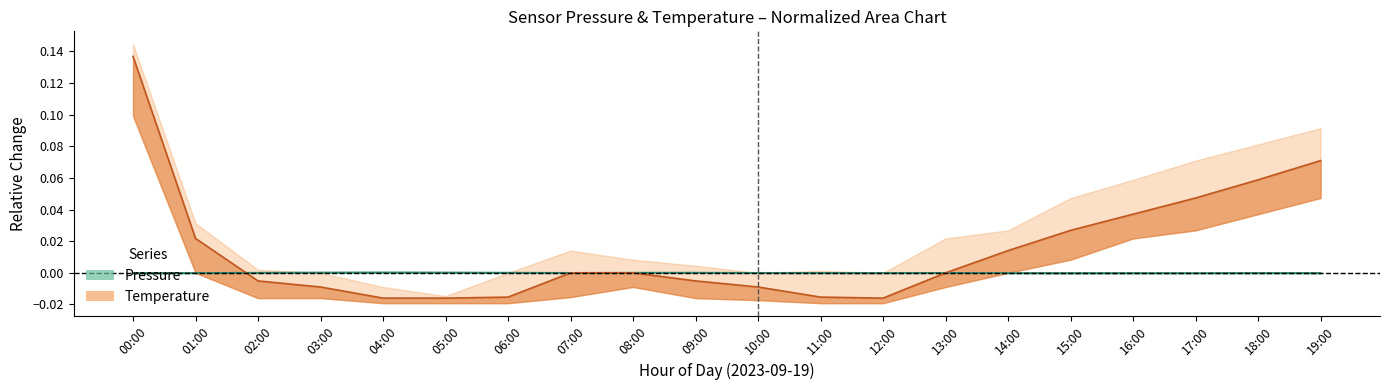

Reading left to right, extract all data points from this chart.

Pressure (mid): 00:00=-0.0	01:00=-0.0	02:00=0.0	03:00=0.0	04:00=0.0	05:00=0.0	06:00=0.0	07:00=0.0	08:00=0.0	09:00=0.0	10:00=0.0	11:00=-0.0	12:00=-0.0	13:00=0.0	14:00=-0.0	15:00=-0.0	16:00=-0.0	17:00=-0.0	18:00=-0.0	19:00=-0.0
Temperature (mid): 00:00=0.1	01:00=0.0	02:00=-0.0	03:00=-0.0	04:00=-0.0	05:00=-0.0	06:00=-0.0	07:00=0.0	08:00=0.0	09:00=-0.0	10:00=-0.0	11:00=-0.0	12:00=-0.0	13:00=0.0	14:00=0.0	15:00=0.0	16:00=0.0	17:00=0.0	18:00=0.1	19:00=0.1